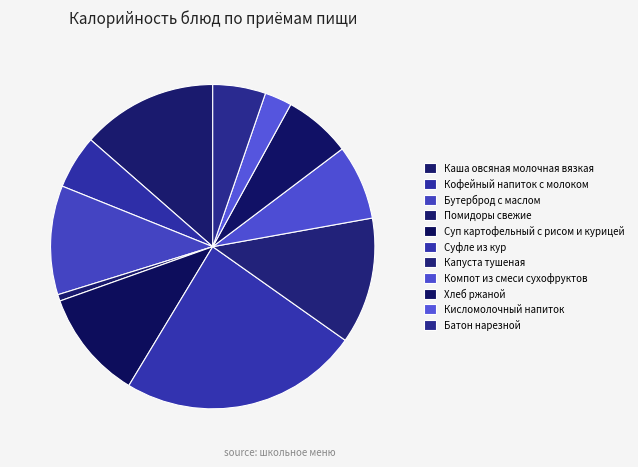

Which category has the smallest portion of the pie?

Помидоры свежие